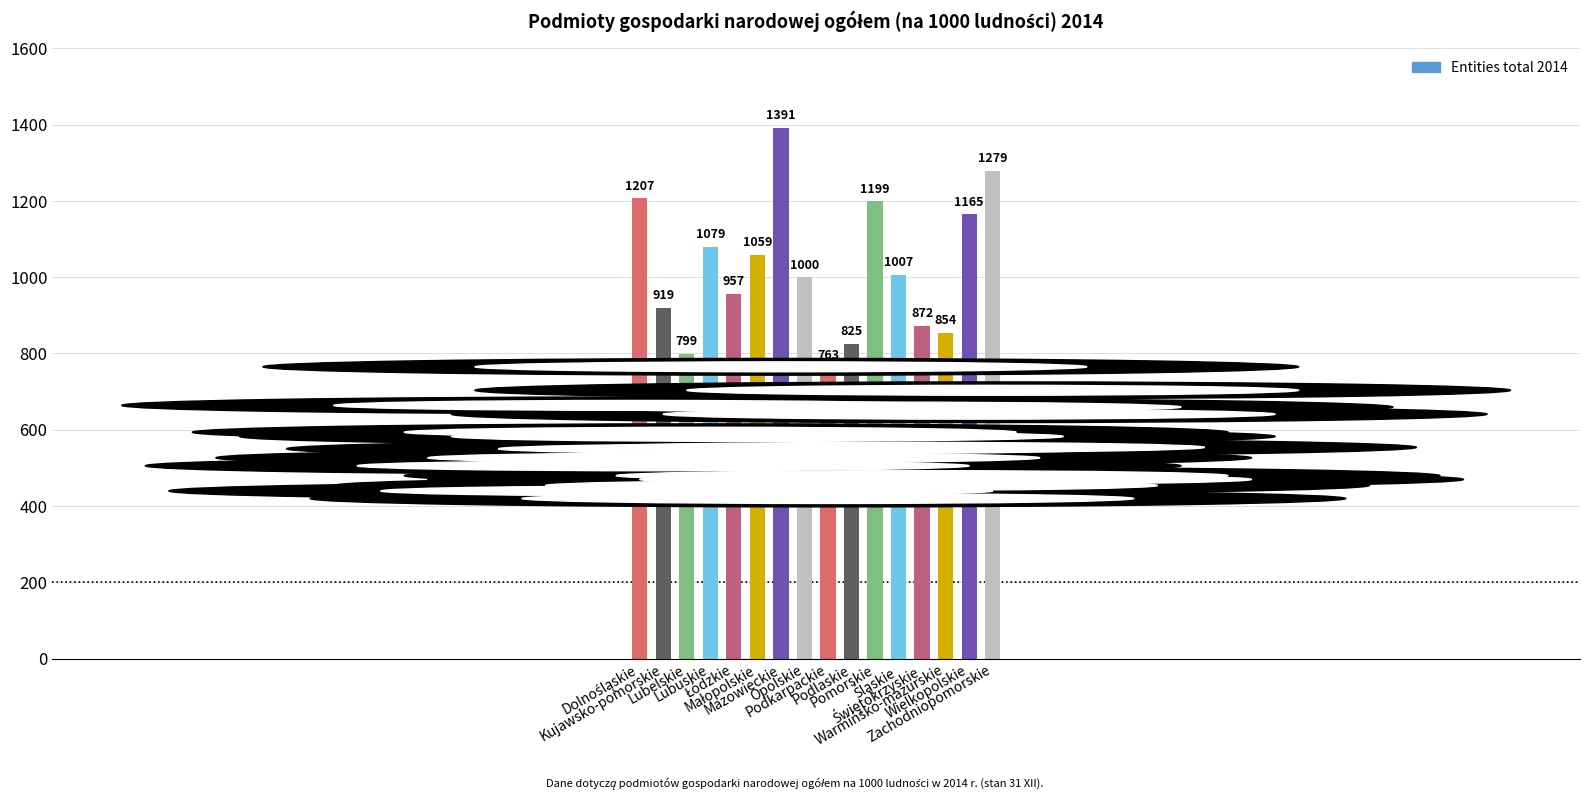

What is the sum of all values?

16375